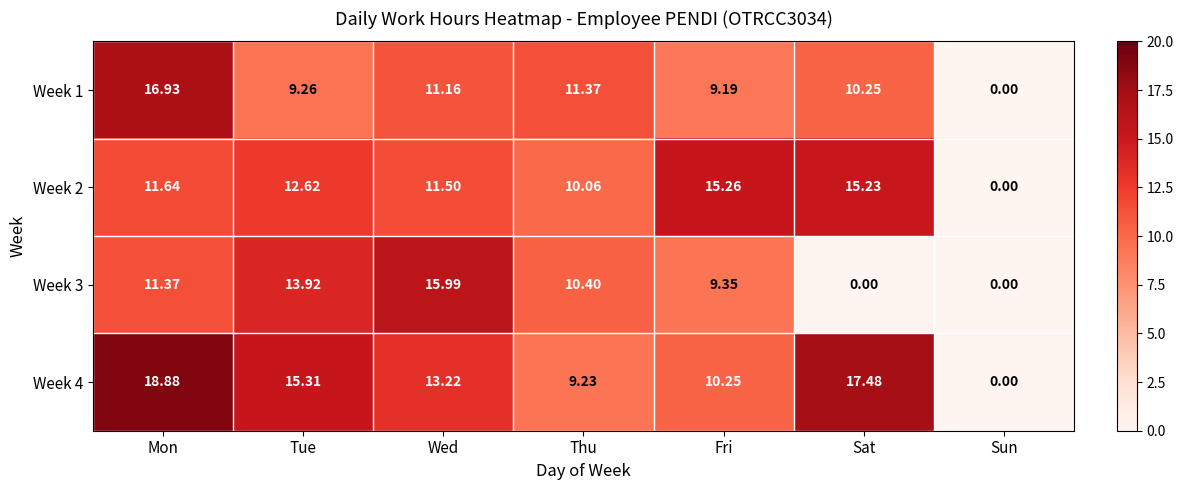

How many distinct data groups are displayed?

4